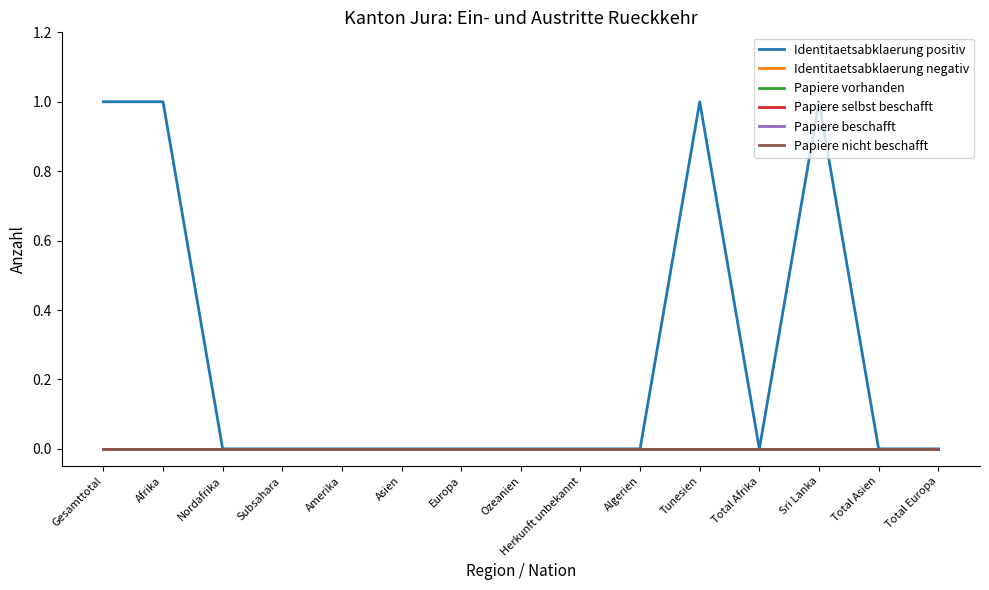

Is this an area chart (filled region under the line)?

No